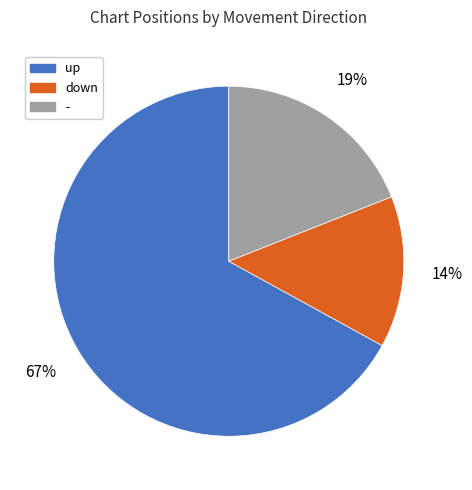

Is it true that - is 19% of the pie?

True